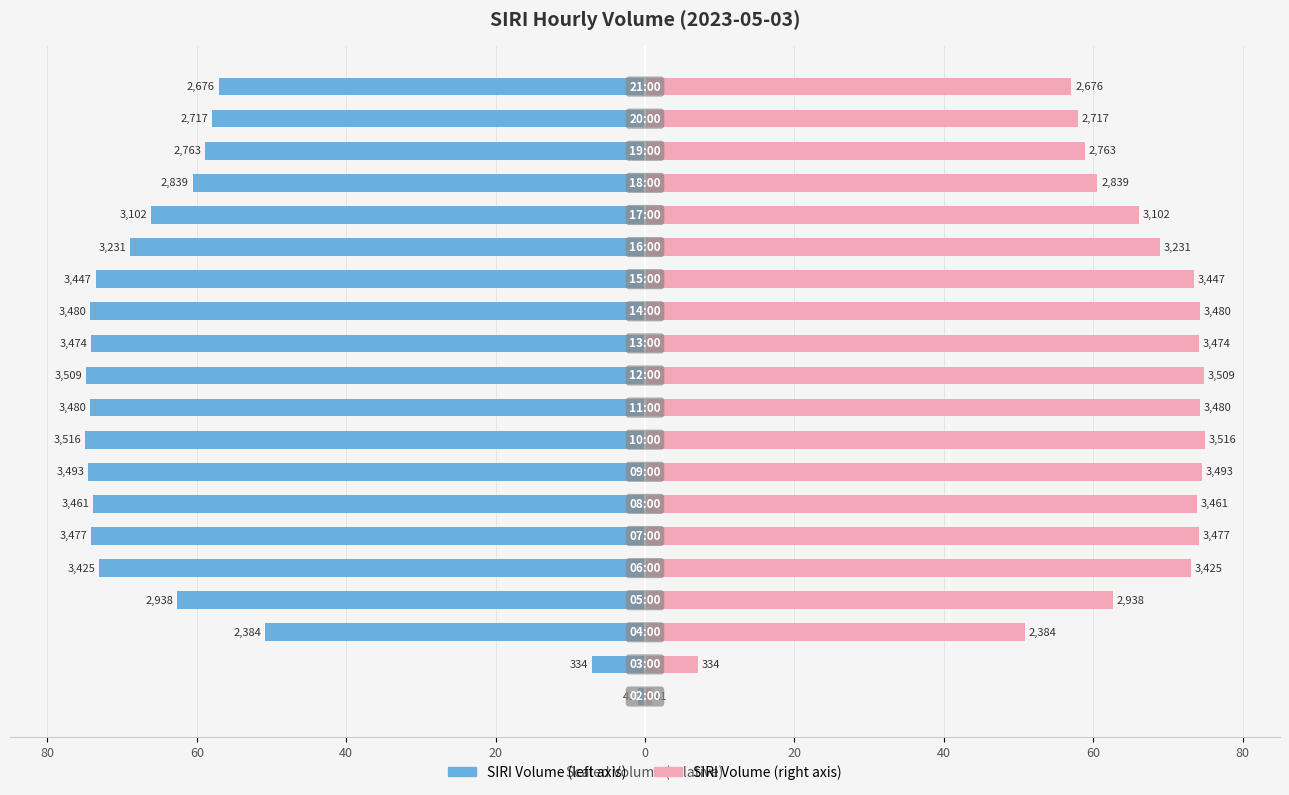

What is the difference between the maximum and second lowest values in the SIRI Volume (right) series?

67.9